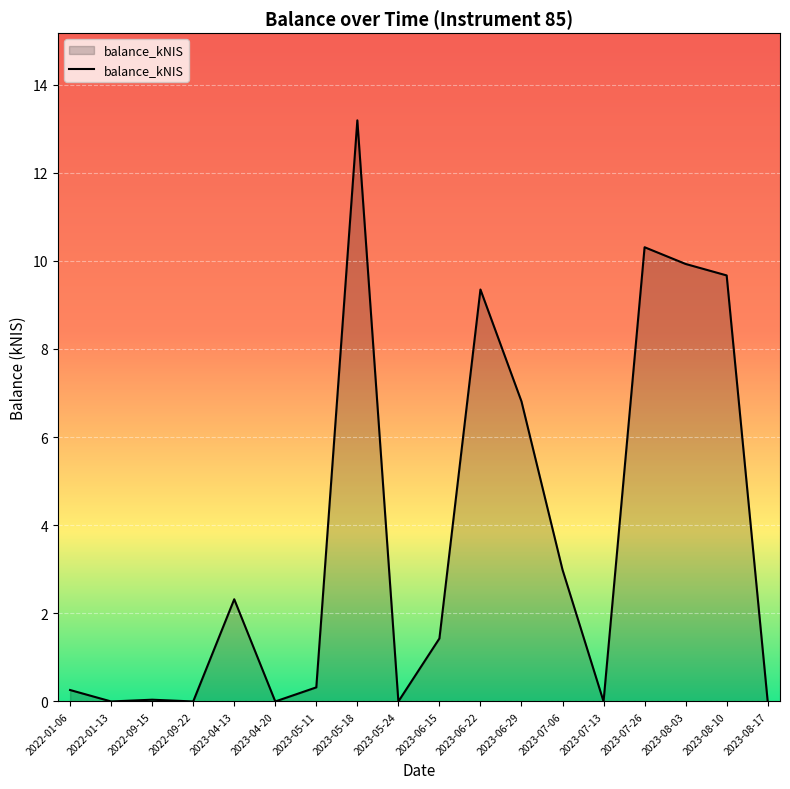

What position from the left is 2023-04-13?

5